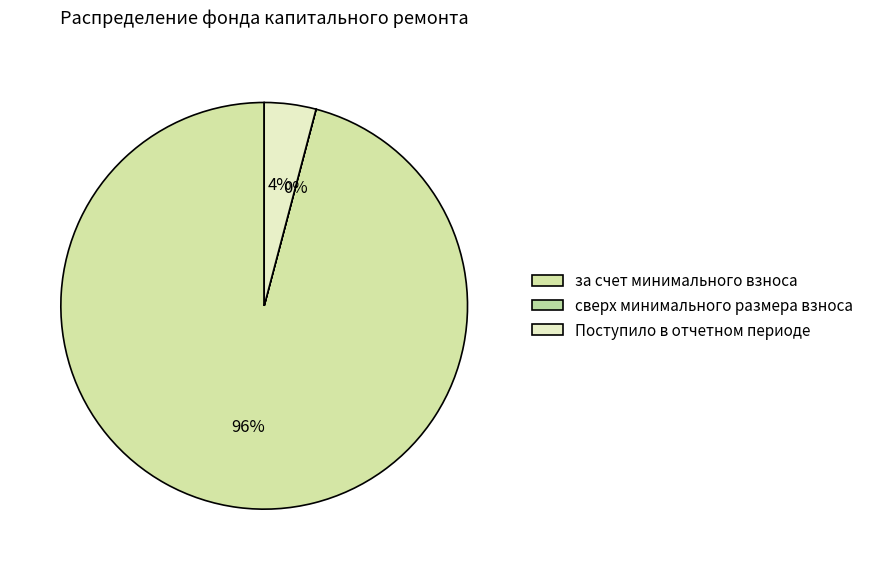

What is the majority slice?

за счет минимального взноса